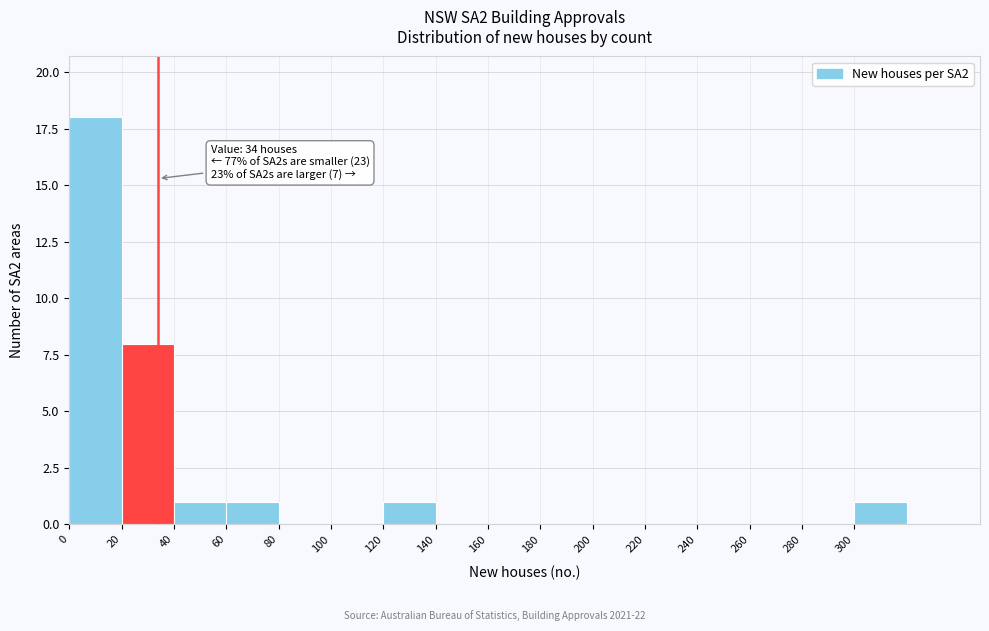

Over which range of the x-axis is the bar tallest?

0 to 20